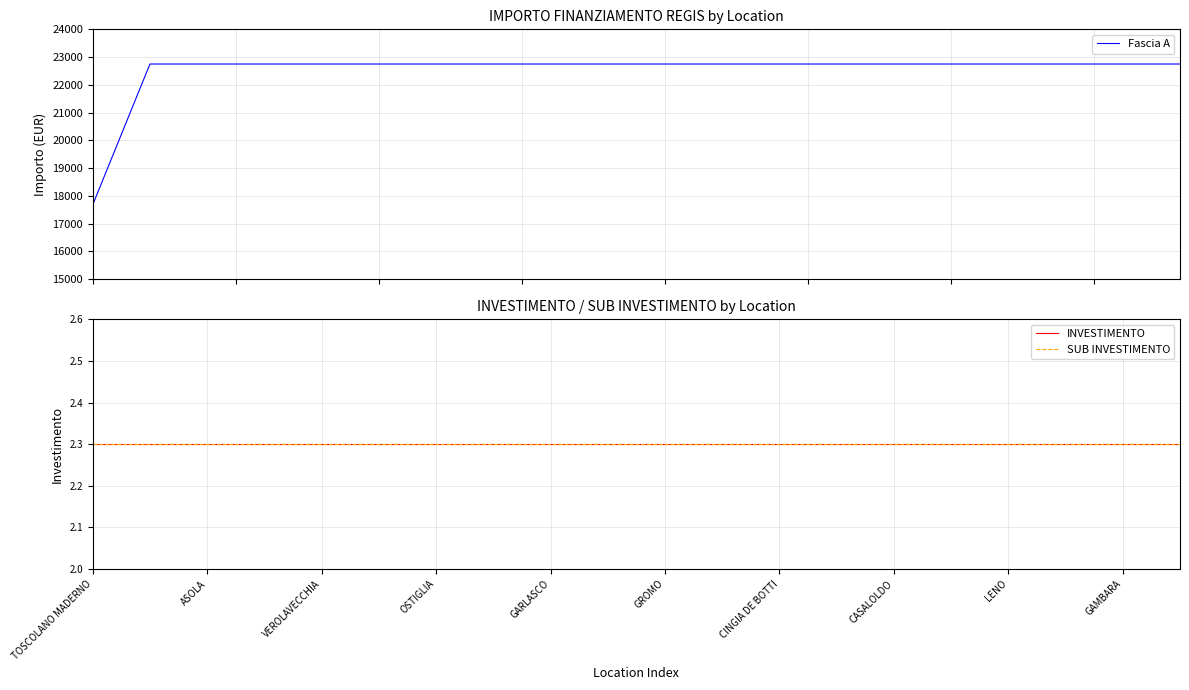

What is the highest value of the Fascia A series?

22750.0